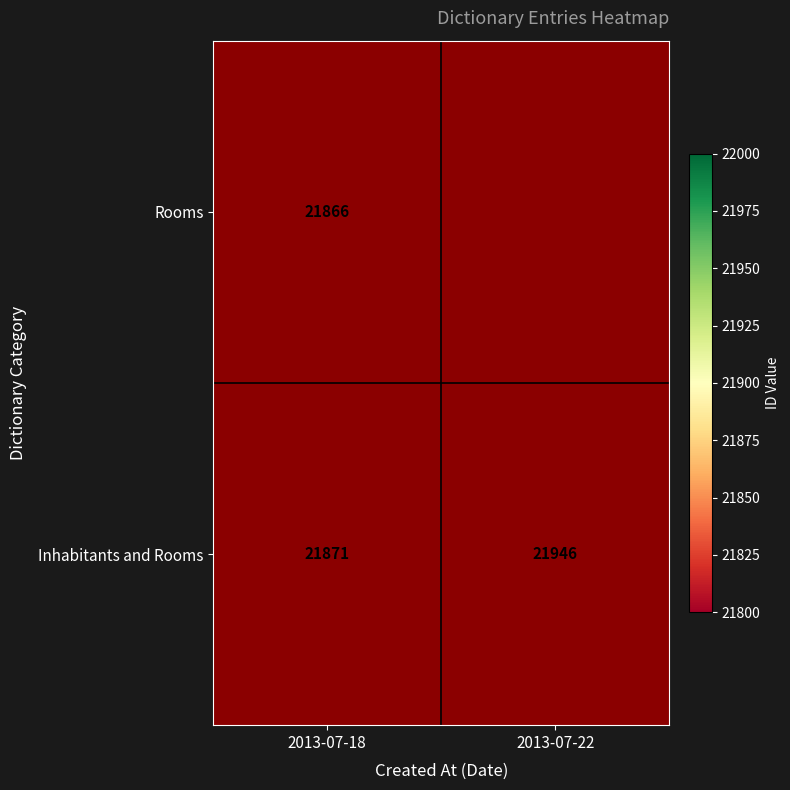

What is the approximate value of Inhabitants and Rooms at 2013-07-22?

21946